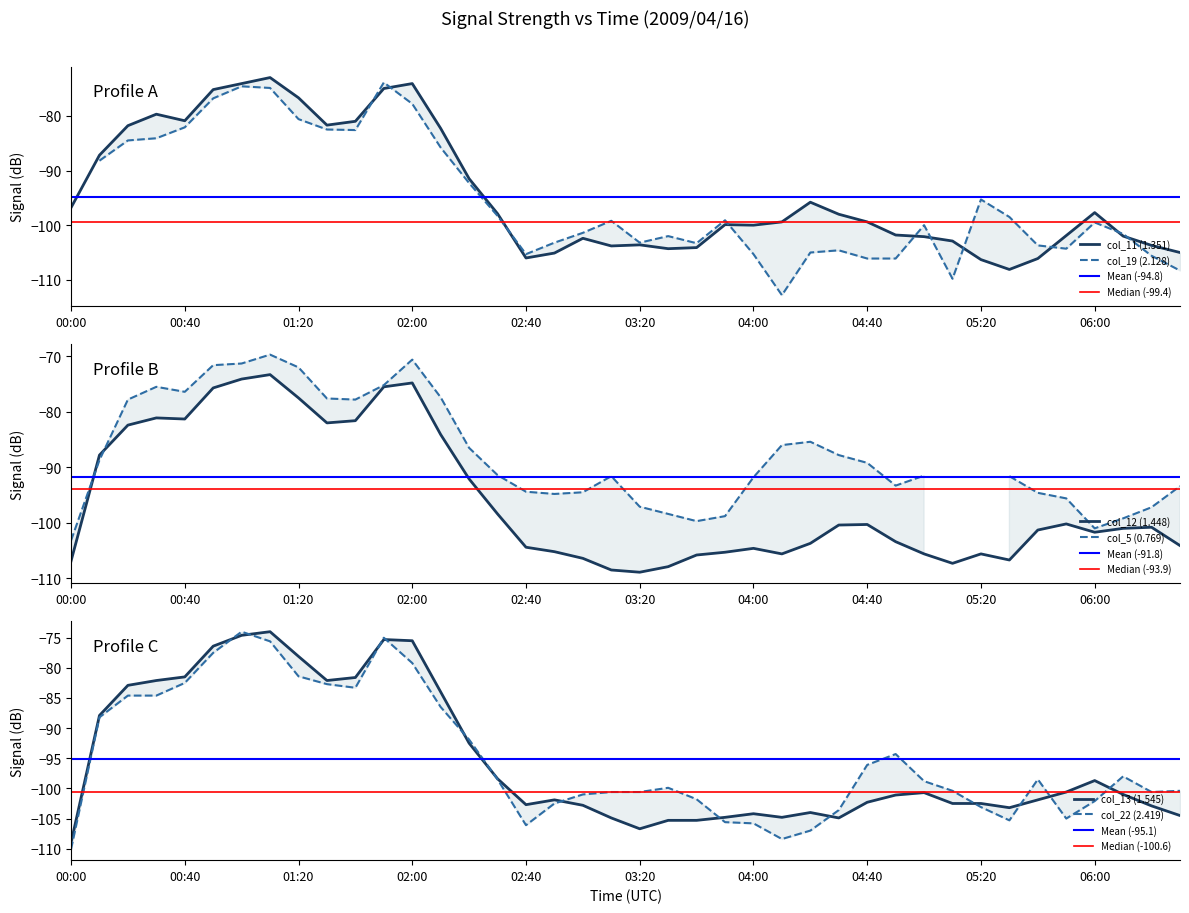

Which series has the widest spread of values?

col_22 (2.419)